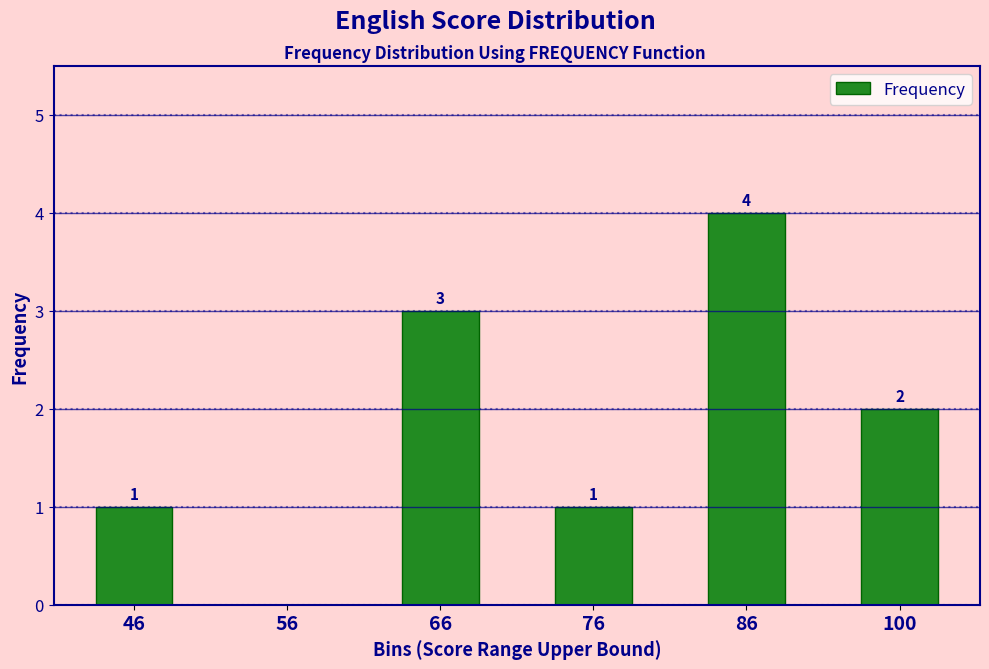

How many data points does each series have?

6